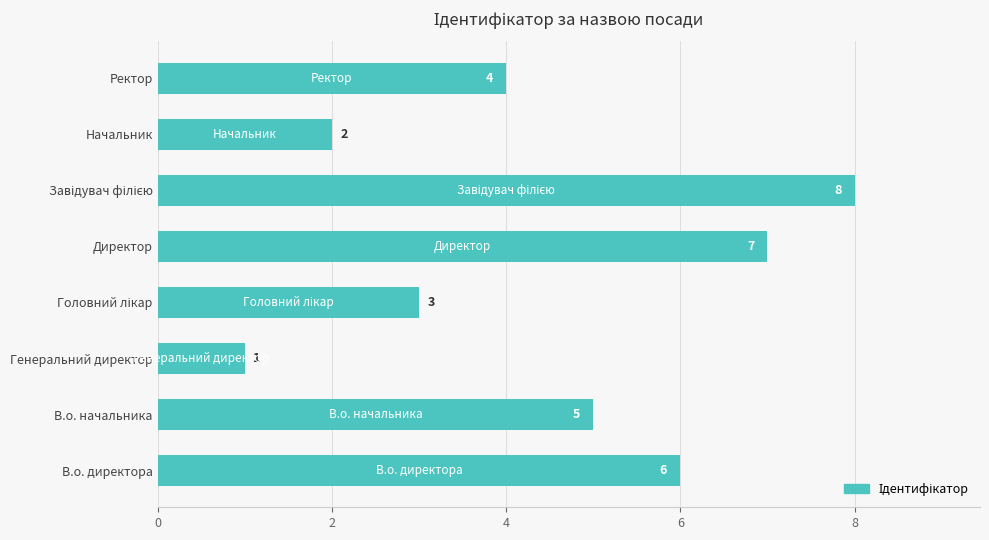

What is the sum of the values at Ректор and Генеральний директор?

5